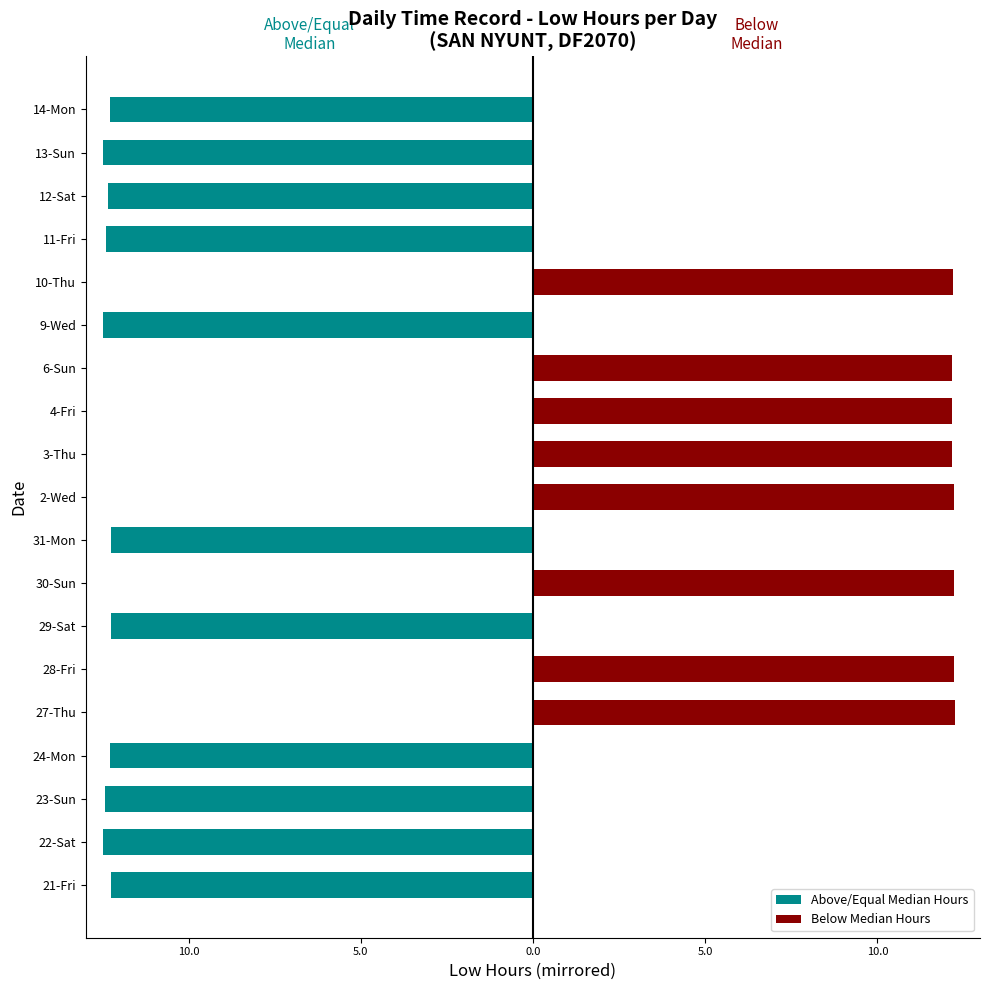

Which label corresponds to the smallest value in the chart?

9-Wed